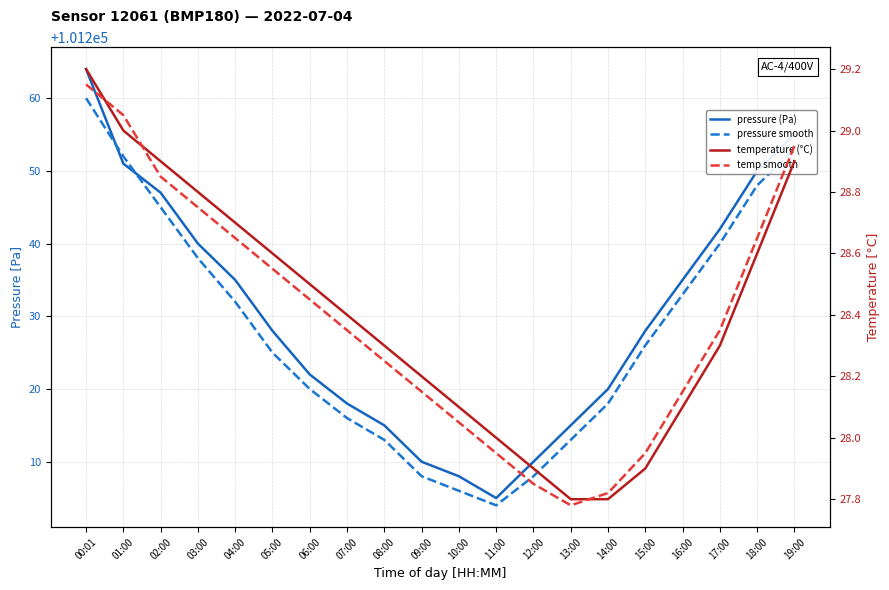

At which label does temperature (°C) reach its minimum?

13:00